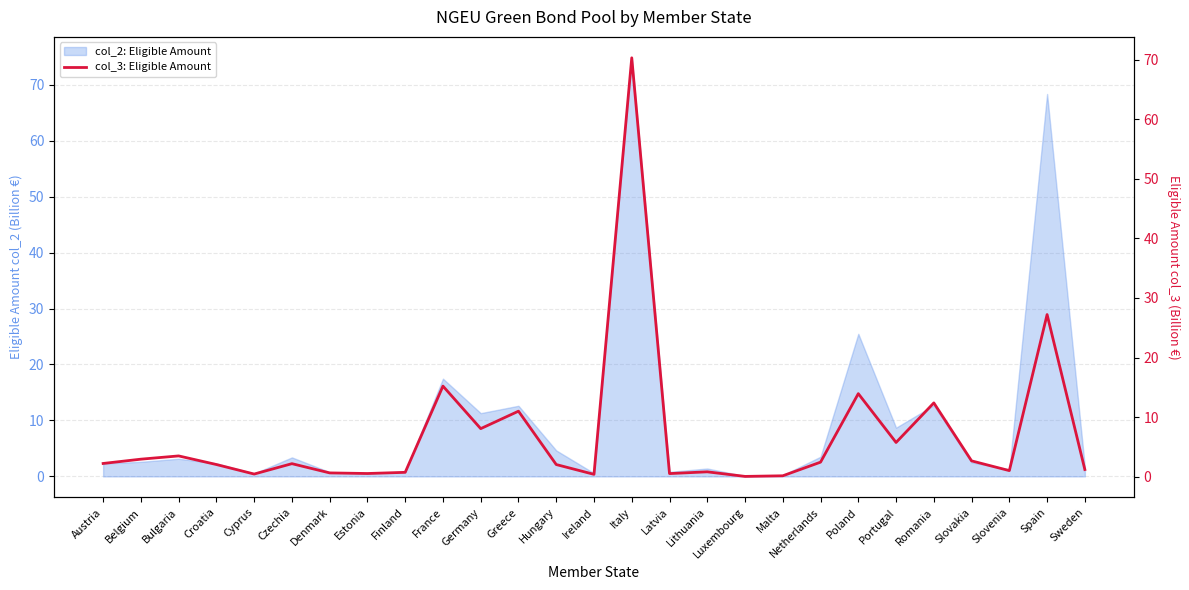

What is the maximum value shown in the chart?

70.3